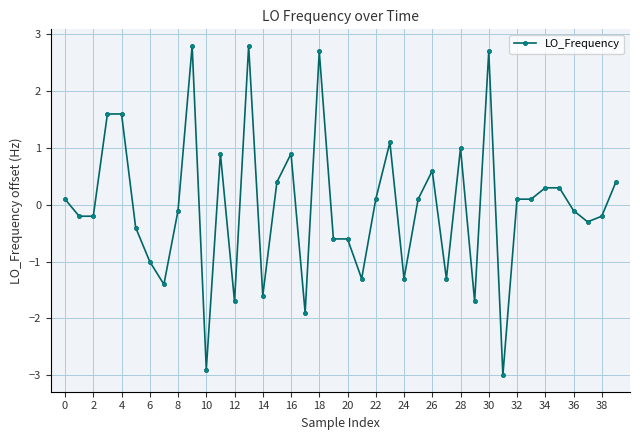

What is the difference between the maximum and minimum values?

5.8